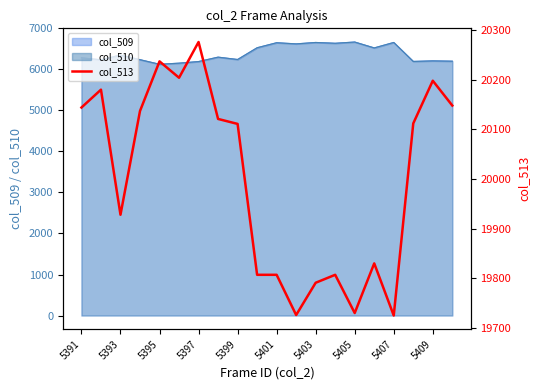

How many data points are above 20112?

9